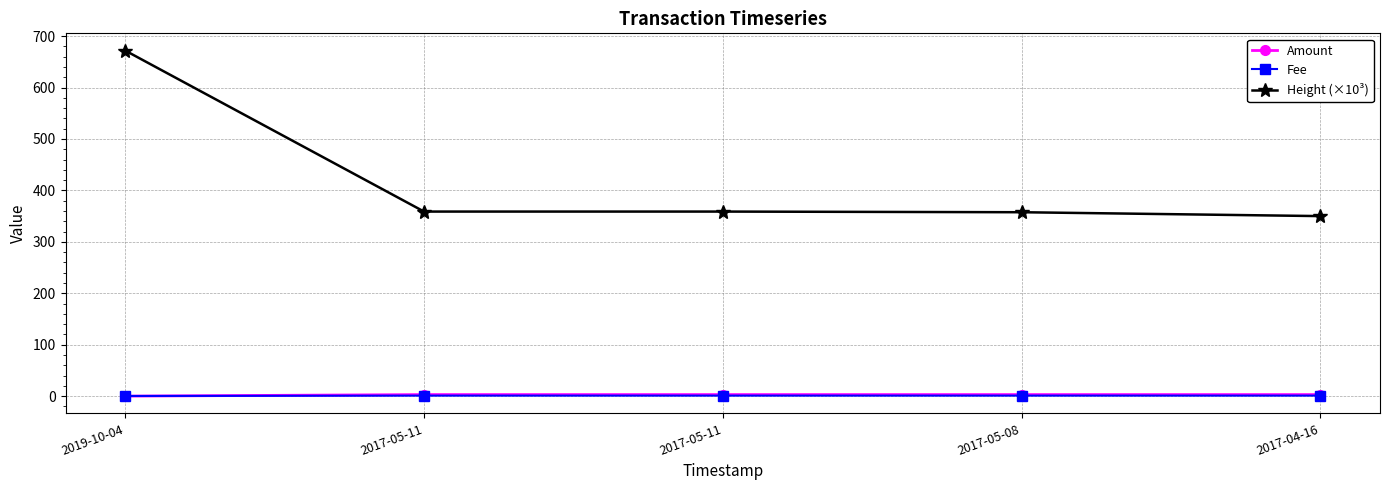

At which category is the sum across all series the highest?

2019-10-04